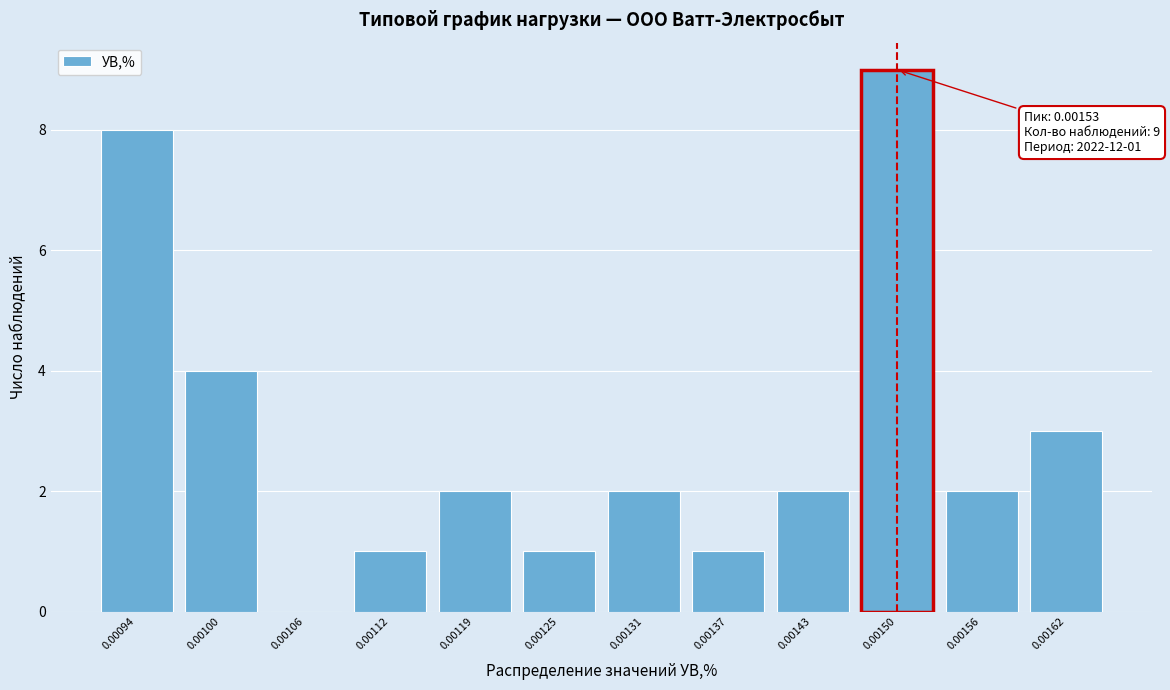

Reading left to right, extract all data points from this chart.

0.00094=8	0.00100=4	0.00106=0	0.00112=1	0.00119=2	0.00125=1	0.00131=2	0.00137=1	0.00143=2	0.00150=9	0.00156=2	0.00162=3